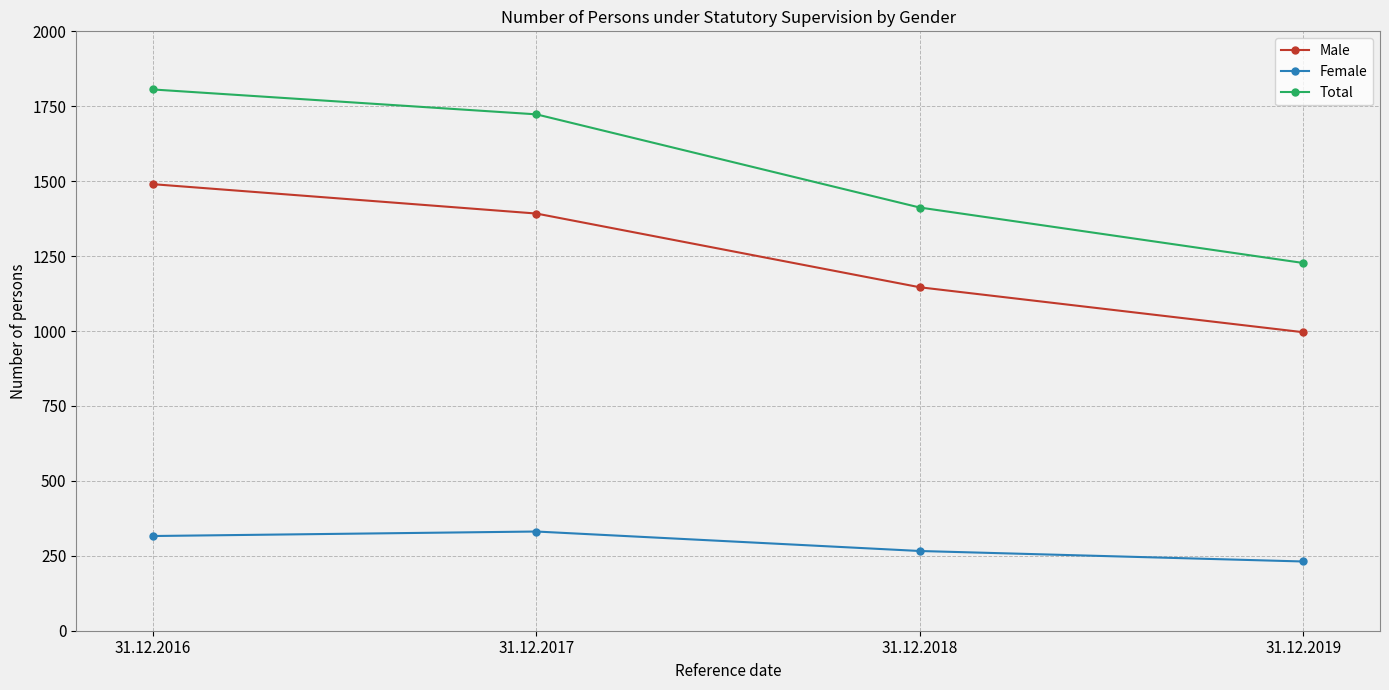

What are all the series names shown in the legend?

Male, Female, Total